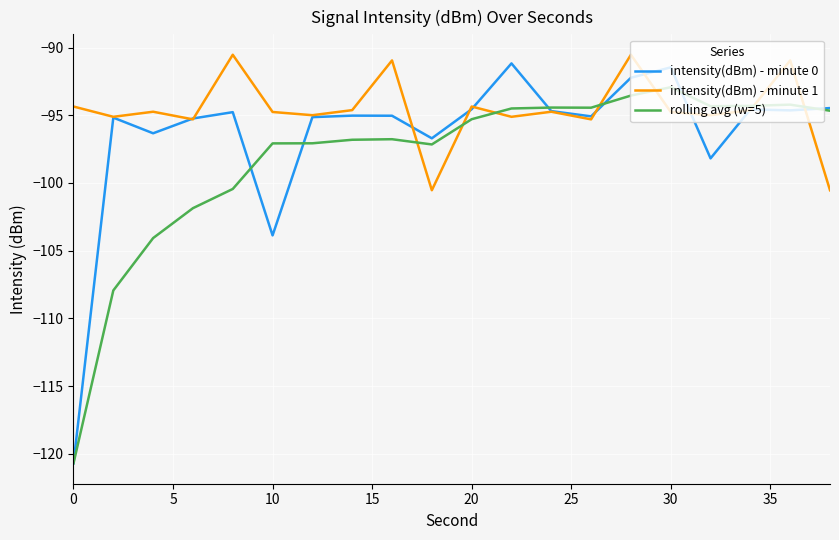

Which series has the largest total across all categories?

intensity(dBm) - minute 1